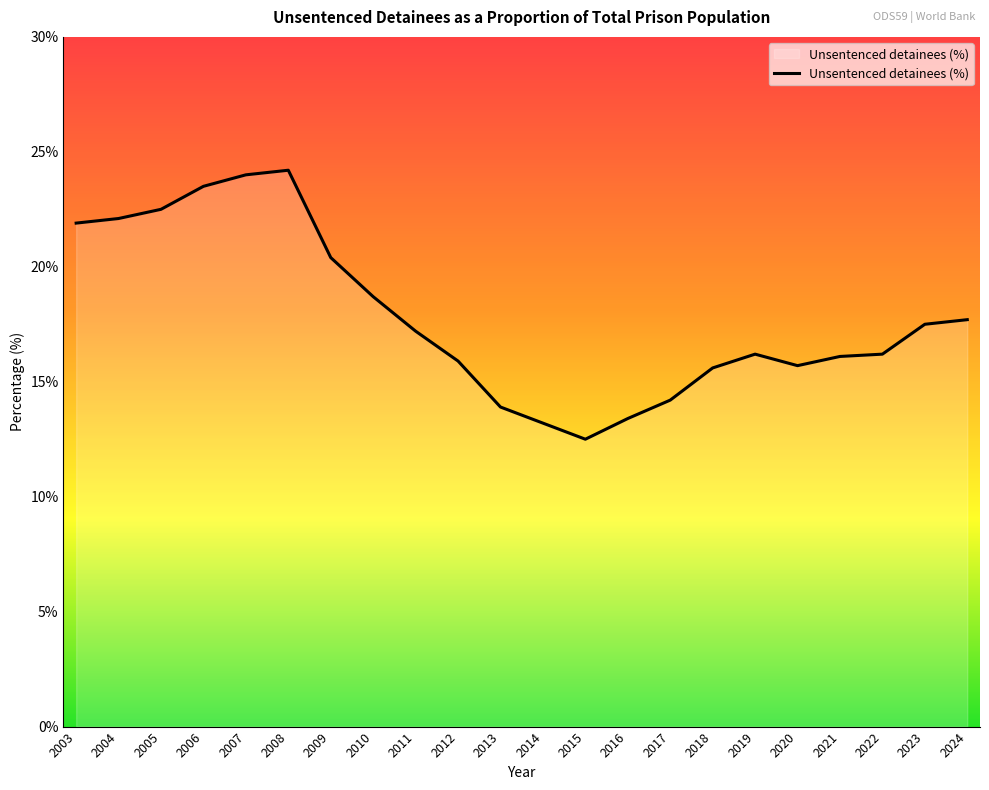

Count the number of data series in this chart.

1